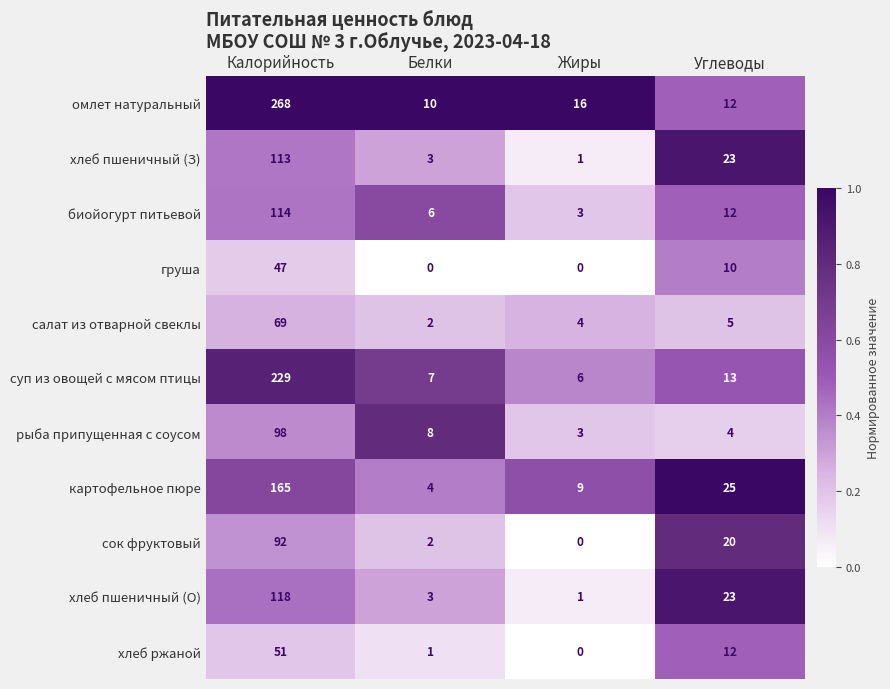

At which label does салат из отварной свеклы reach its peak?

Калорийность